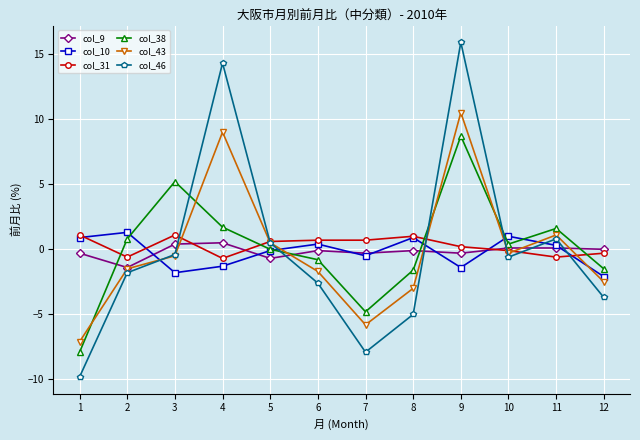

Which series has the widest spread of values?

col_46